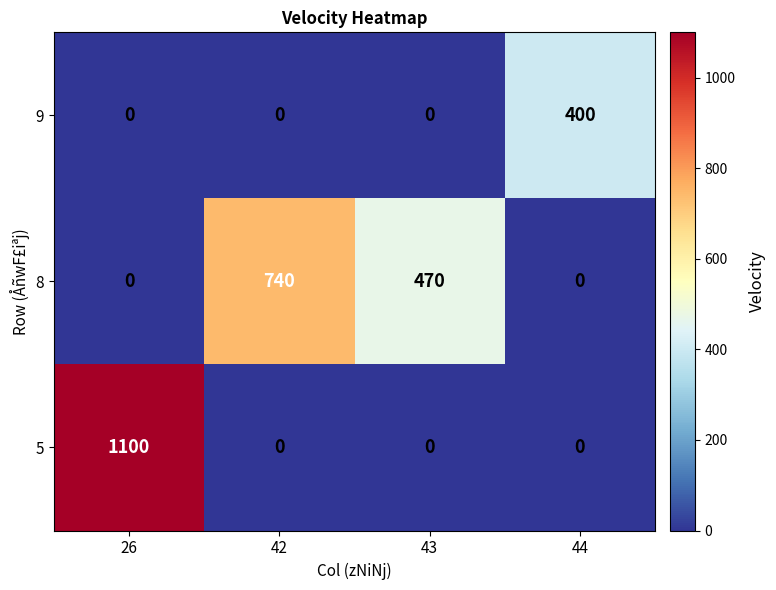

Is the value of 8 at 42 greater than the value of 5 at 43?

Yes